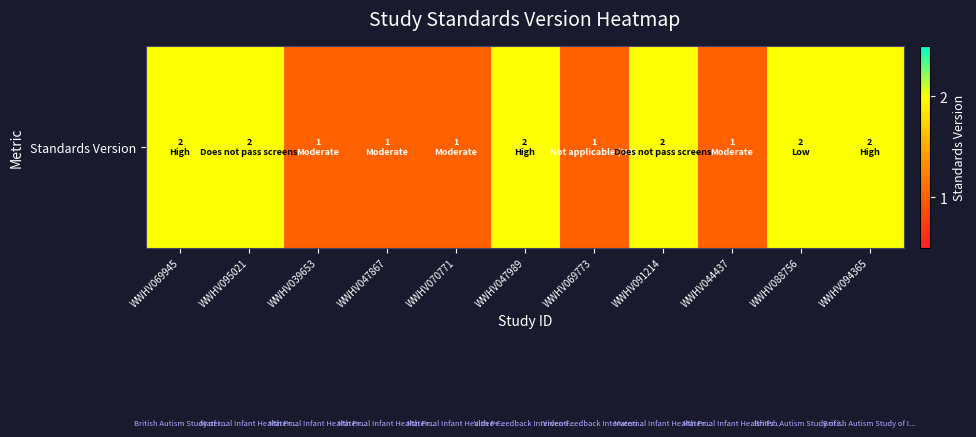

What is the average value?

2